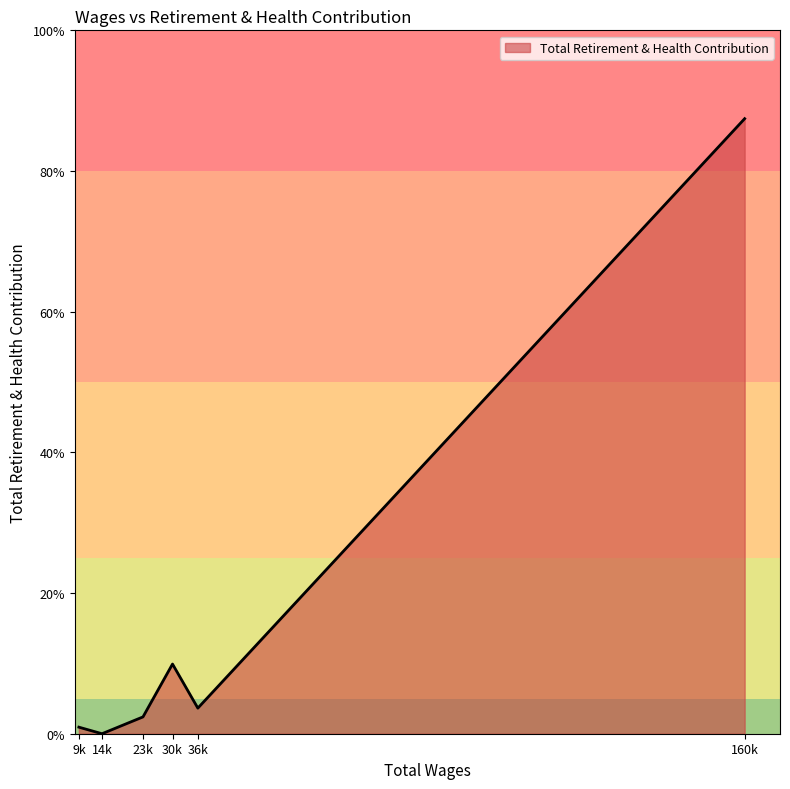

Rank the categories by value from highest to lowest.

160k, 30k, 36k, 23k, 9k, 14k